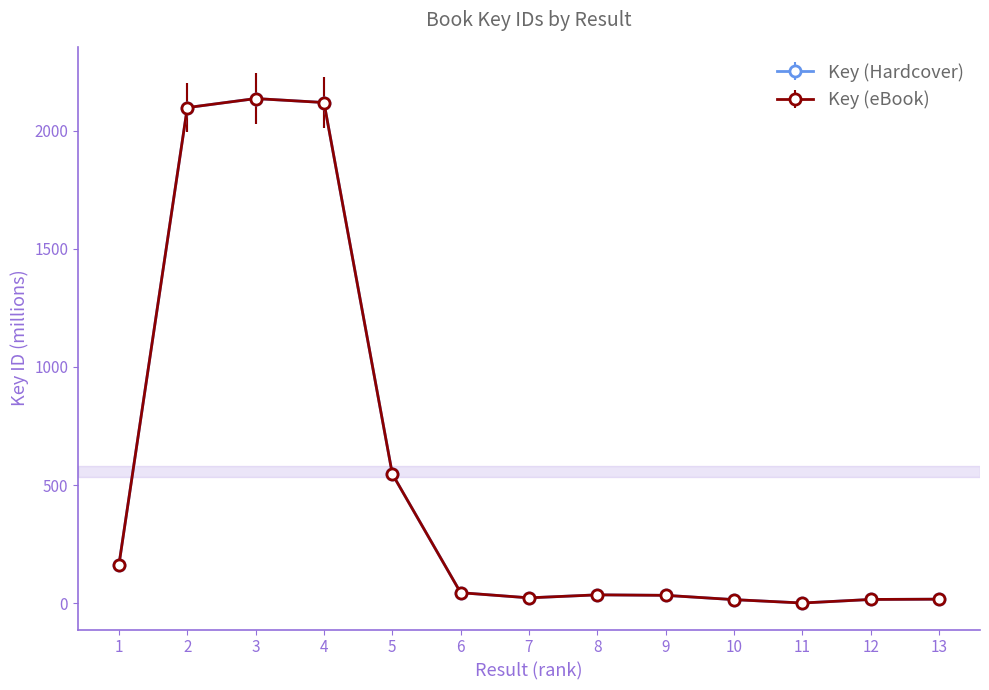

Reading left to right, transcribe all the data shown in this chart.

Key (Hardcover): 164.4	2096.9	2135.2	2118.4	547.7	45.5	23.7	36.5	34.3	16.2	1.9	16.9	18.1
Key (eBook): 164.4	2096.9	2135.2	2118.4	547.7	45.5	23.7	36.5	34.3	16.2	1.9	16.9	18.1